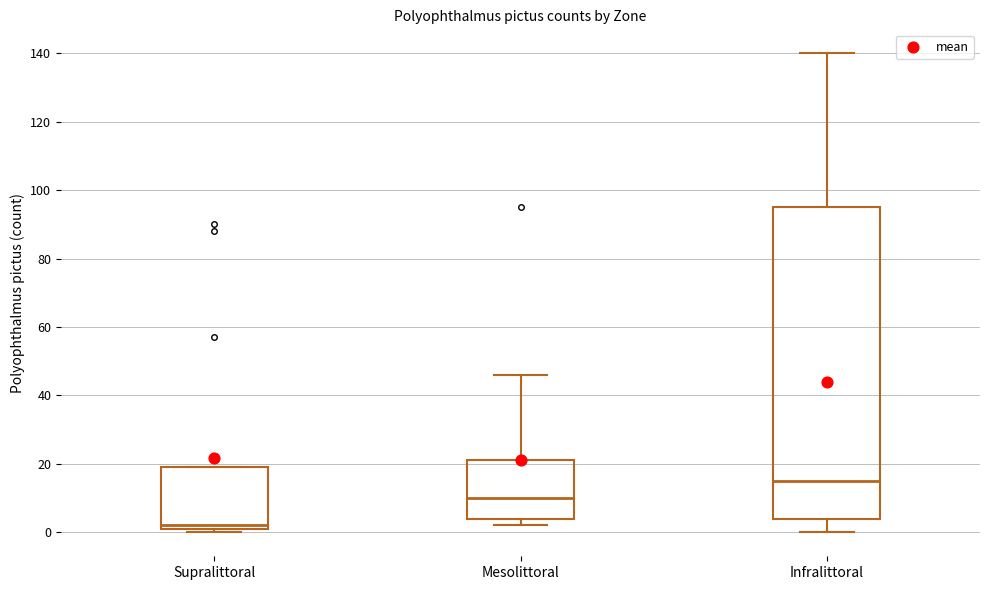

Where is the upper edge of the box for Supralittoral on the y-axis? The values are not printed on the chart, so give them approximately, as read against the axis.

20